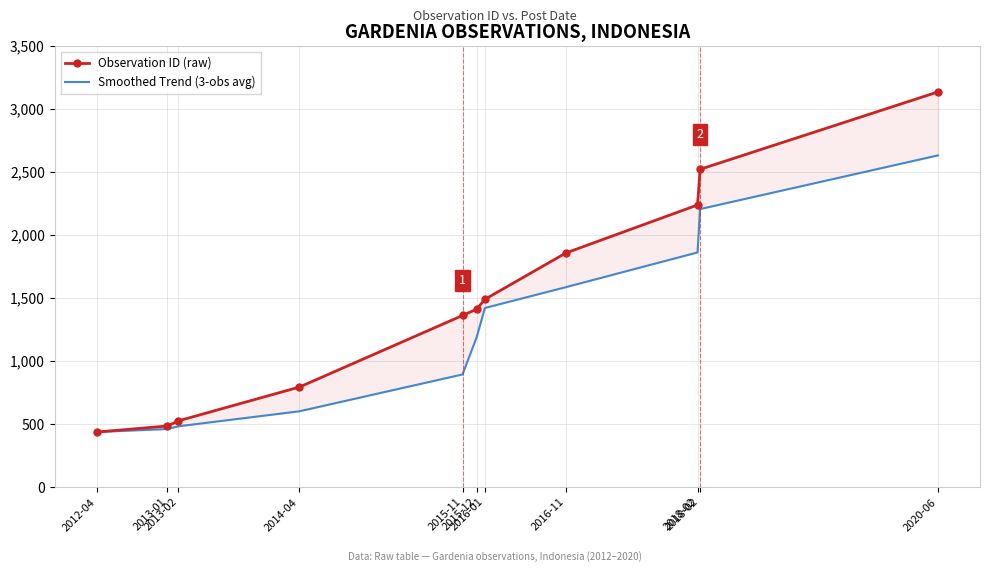

What is the average value of the Observation ID (raw) series?

1478.3